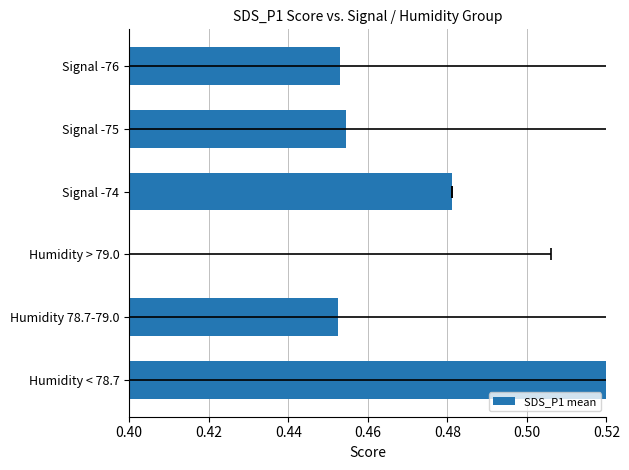

True or false: the data shows 0.5 at Humidity > 79.0.

False